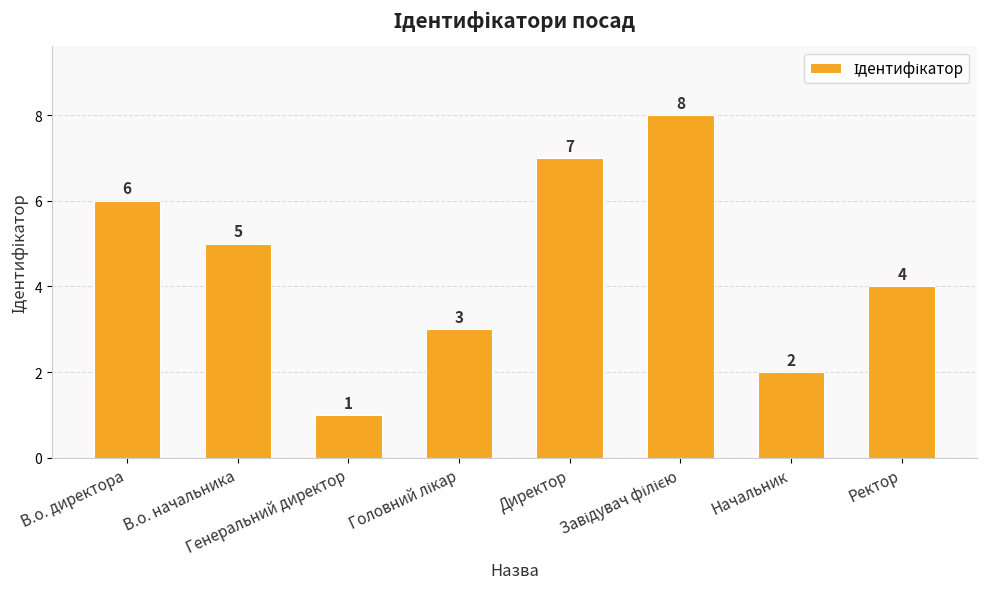

What is the greatest value displayed?

8